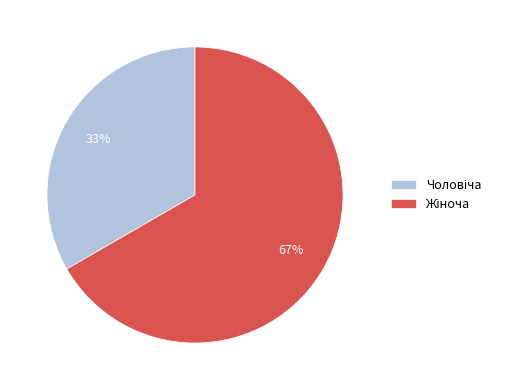

Is there a majority slice in this chart?

Yes